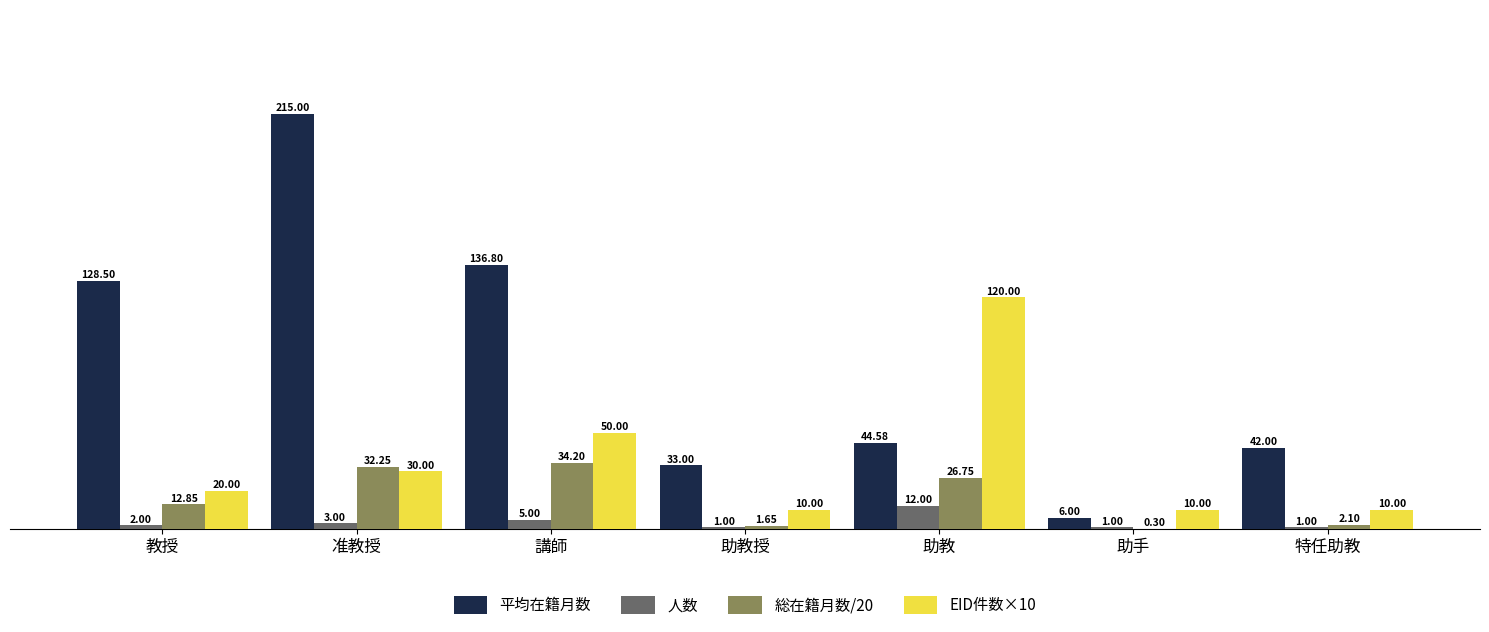

What is the sum of the 総在籍月数/20 values at 助教授 and 准教授?

33.9